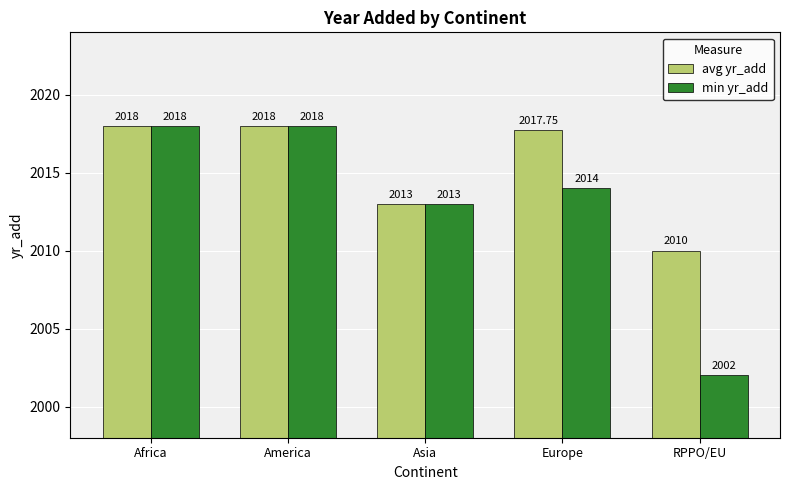

What are all the series names shown in the legend?

avg yr_add, min yr_add